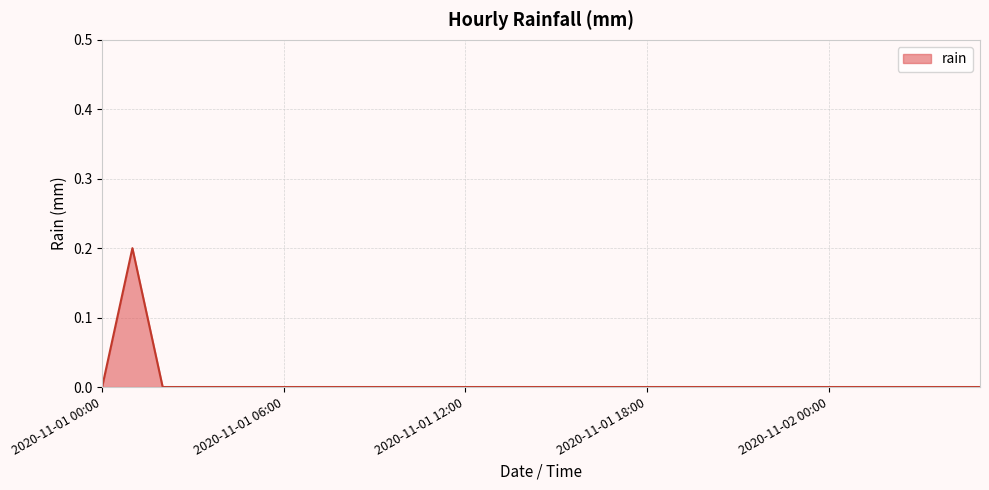

How many categories are shown in the chart?

30